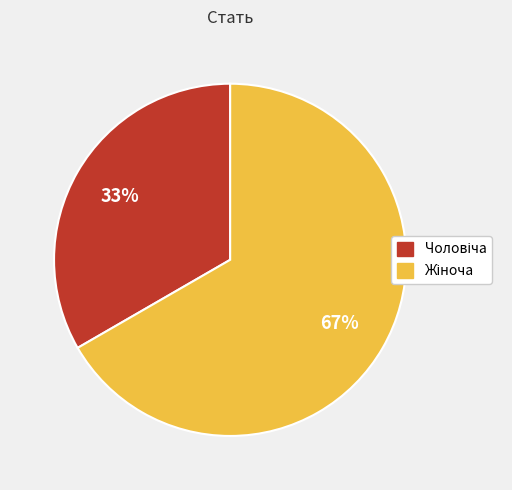

To the nearest percent, what is the average slice percentage?

50%